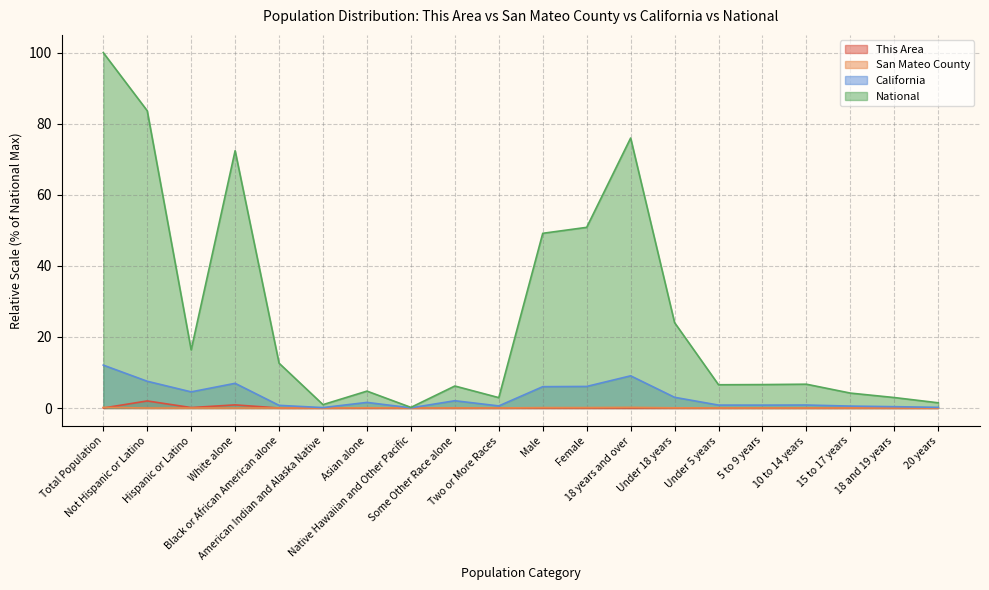

What is the difference between the highest and lowest values at 18 and 19 years?

2.9